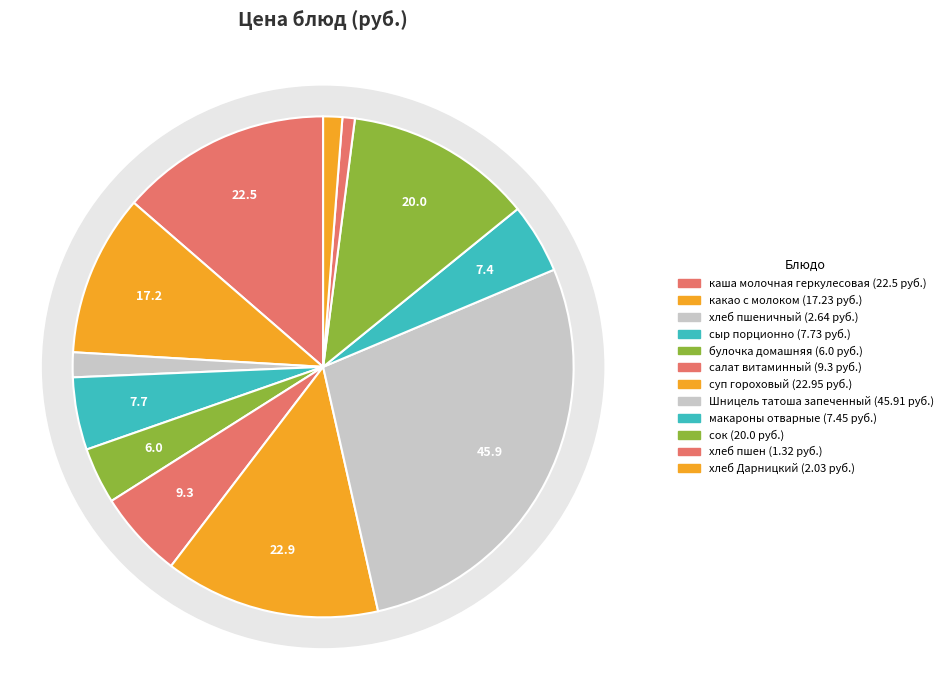

To the nearest percent, what is the difference between the какао с молоком and сок slice percentages?

2%